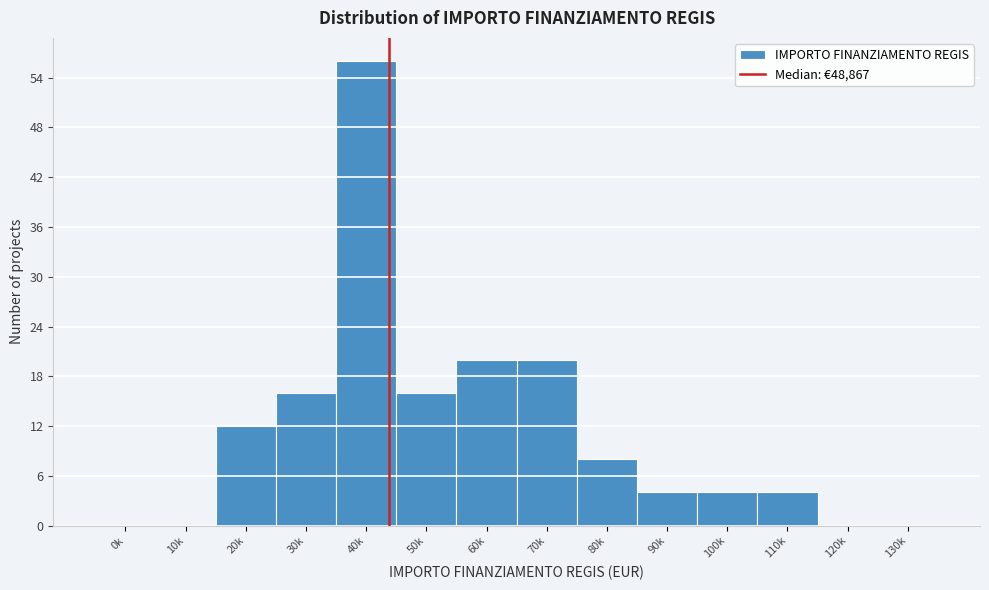

Reading left to right, transcribe all the data shown in this chart.

0k=0	10k=0	20k=12	30k=16	40k=56	50k=16	60k=20	70k=20	80k=8	90k=4	100k=4	110k=4	120k=0	130k=0